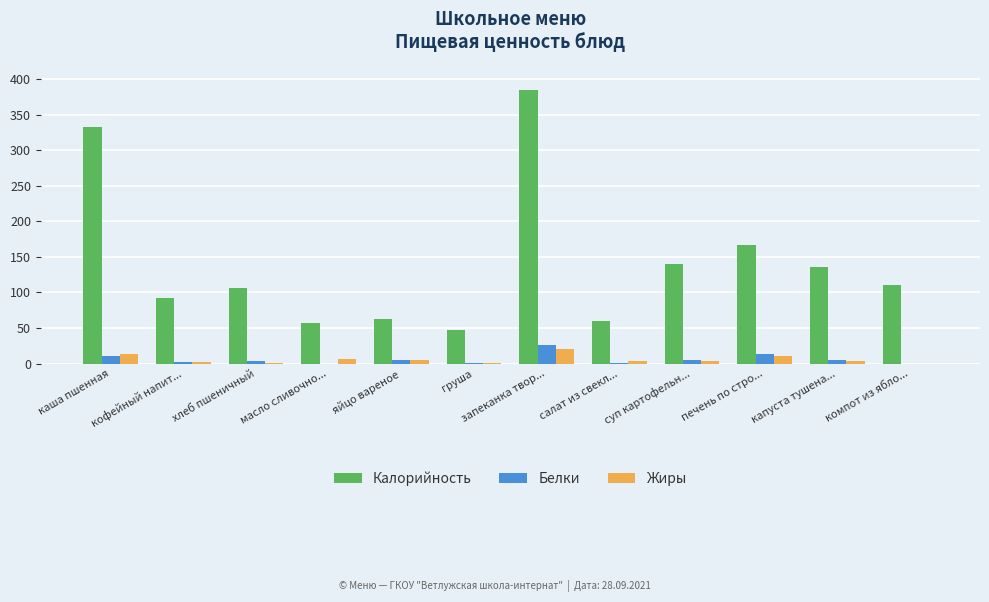

What is the greatest value displayed?

384.0